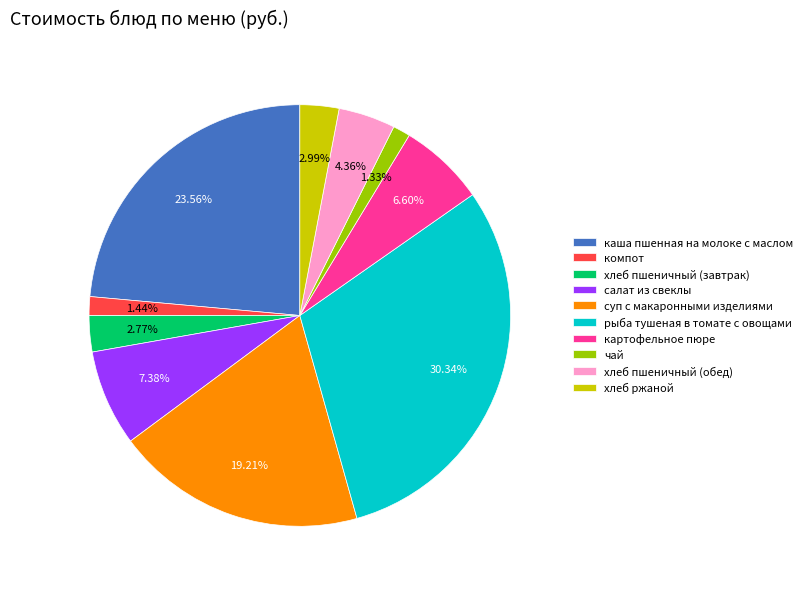

Is there any slice that represents more than half of the pie?

No